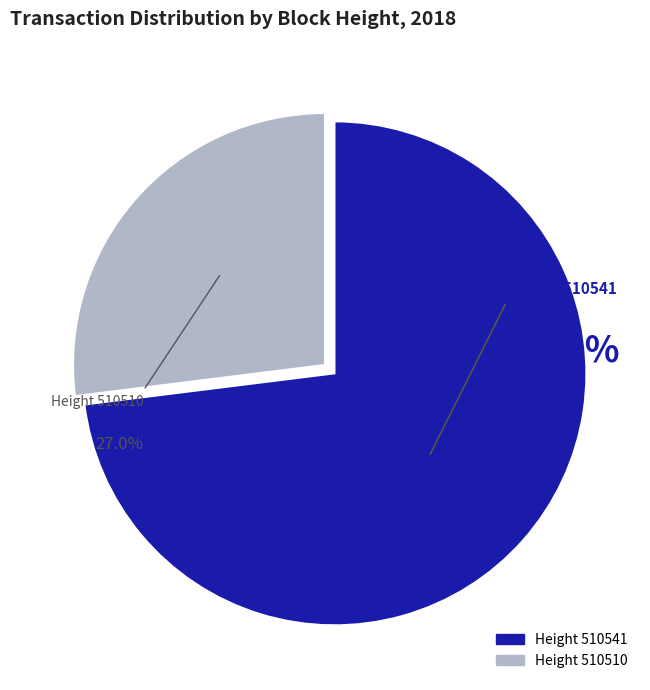

True or false: 510541 accounts for 73% of the total.

True